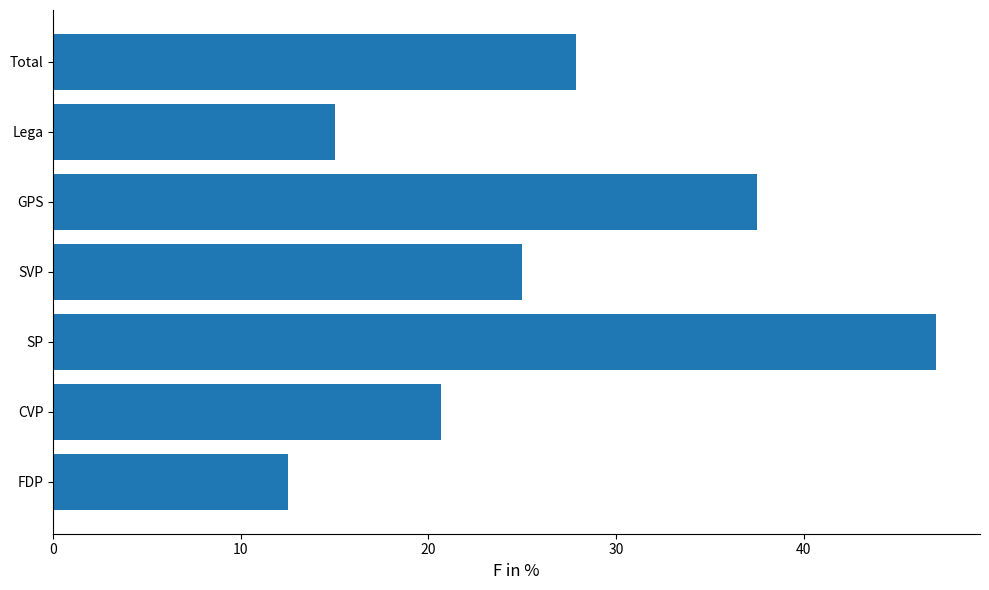

What is the difference between the second highest and second lowest values?

22.5